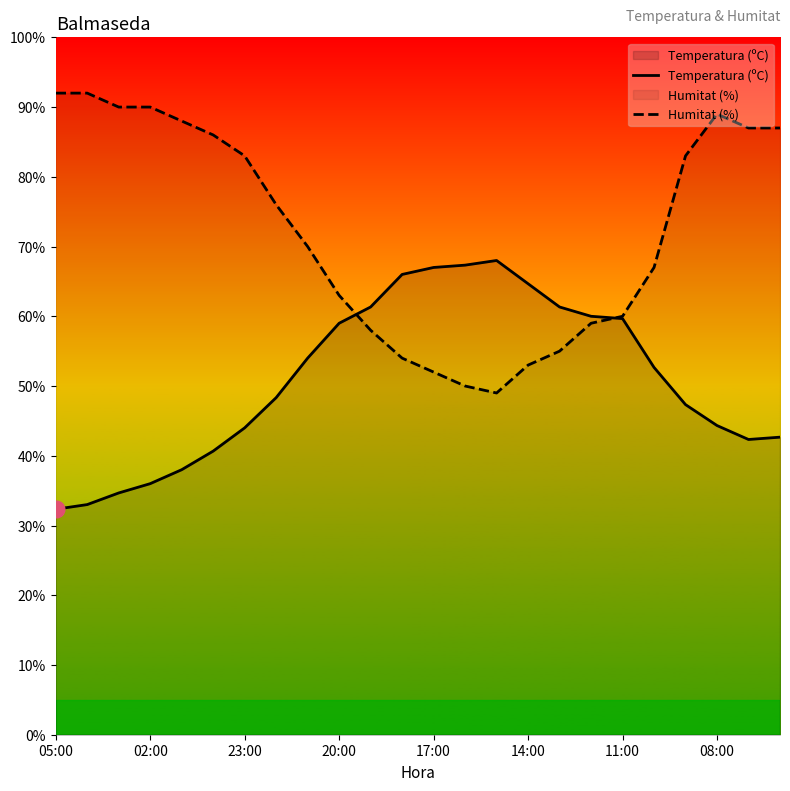

Which series has the largest total across all categories?

Humitat (%)